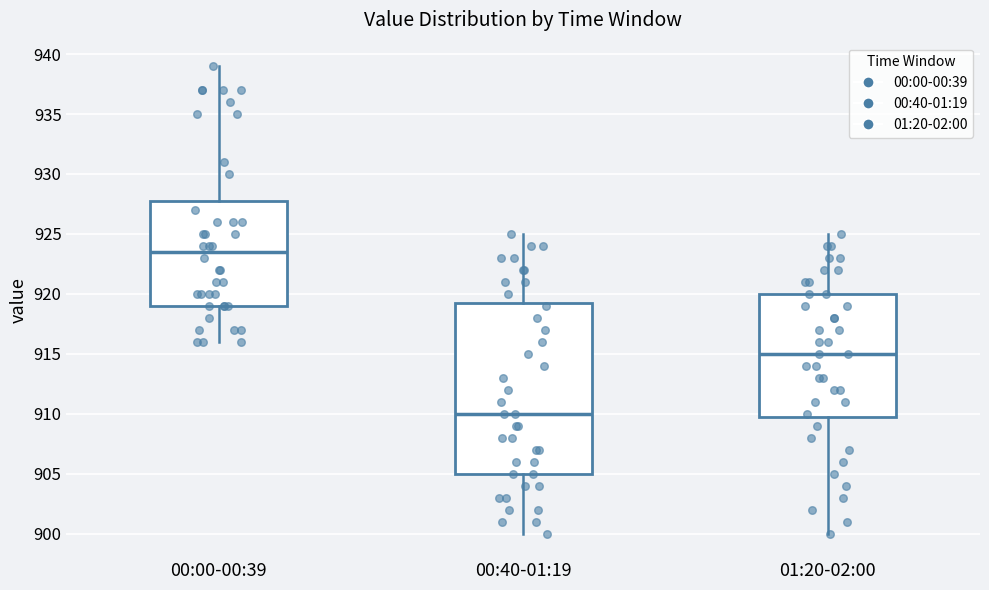

Reading left to right, transcribe this box plot: for each box, give where its median line is, the range the box spans, and where its two whiskers end, as read against the y-axis. The values are not printed on the chart, so give them approximately, as read against the axis.

00:00-00:39: median 923.5, box 919.0 to 928.0, whiskers 916.0 to 939.0
00:40-01:19: median 910.0, box 905.0 to 919.5, whiskers 900.0 to 925.0
01:20-02:00: median 915.0, box 910.0 to 920.0, whiskers 900.0 to 925.0